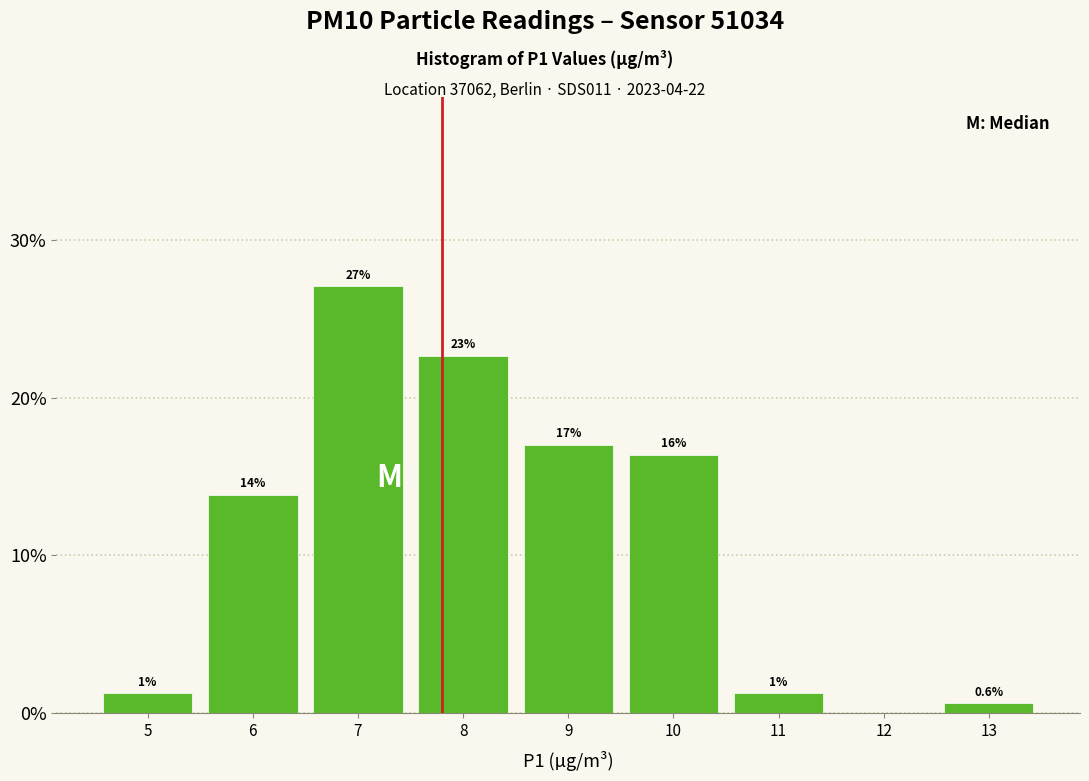

Are the bars horizontal?

No